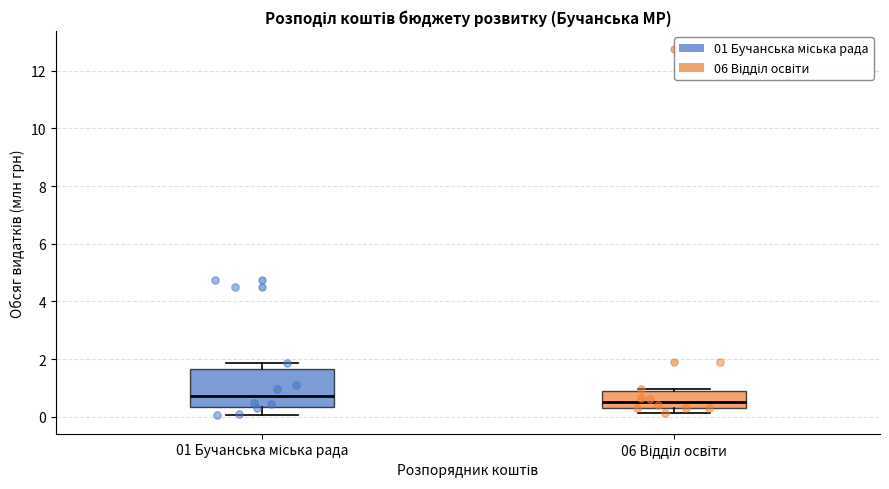

Which box has the lowest median line?

06 Відділ освіти